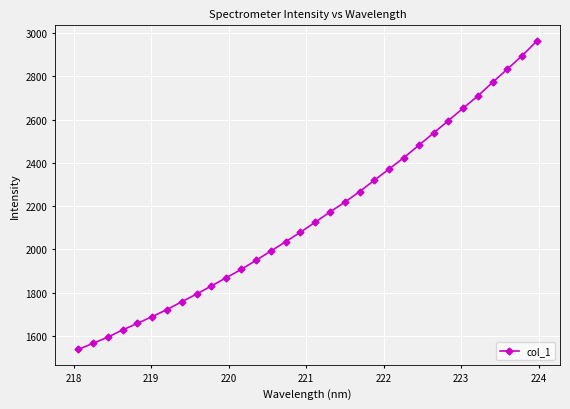

What is the value of the 32nd point from the left?

2965.1